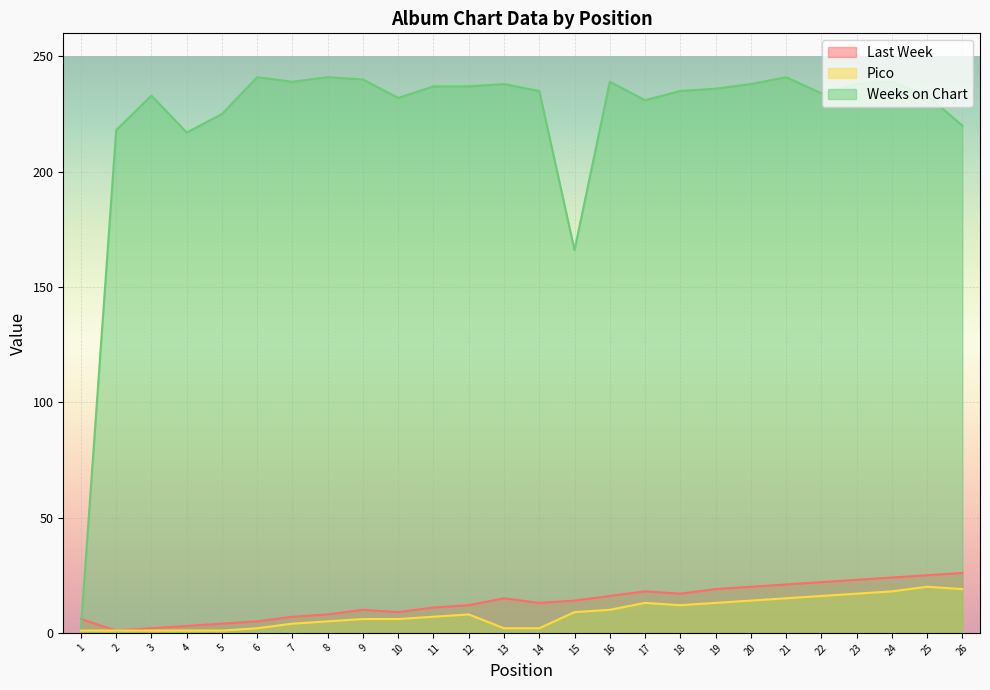

What is the difference between the second highest and second lowest values in the Weeks on Chart series?

75